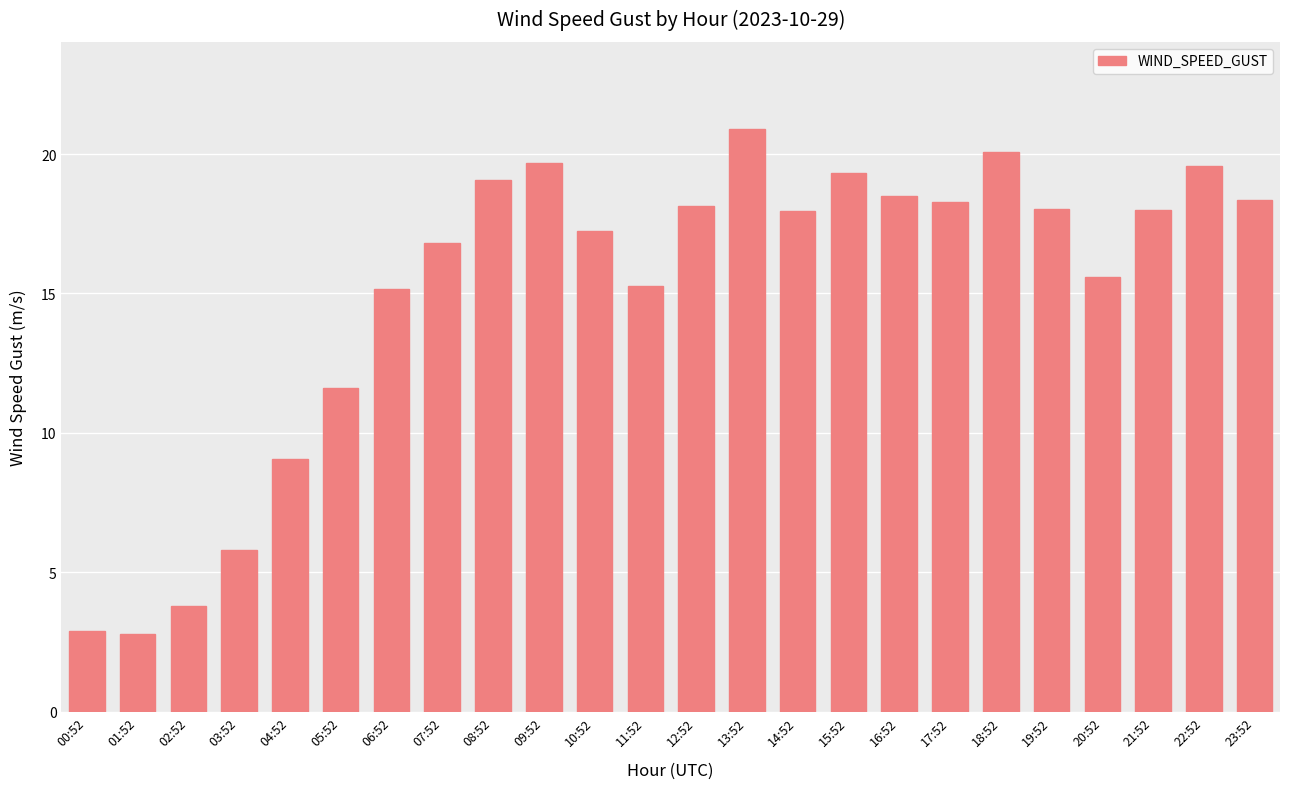

How many data points does each series have?

24